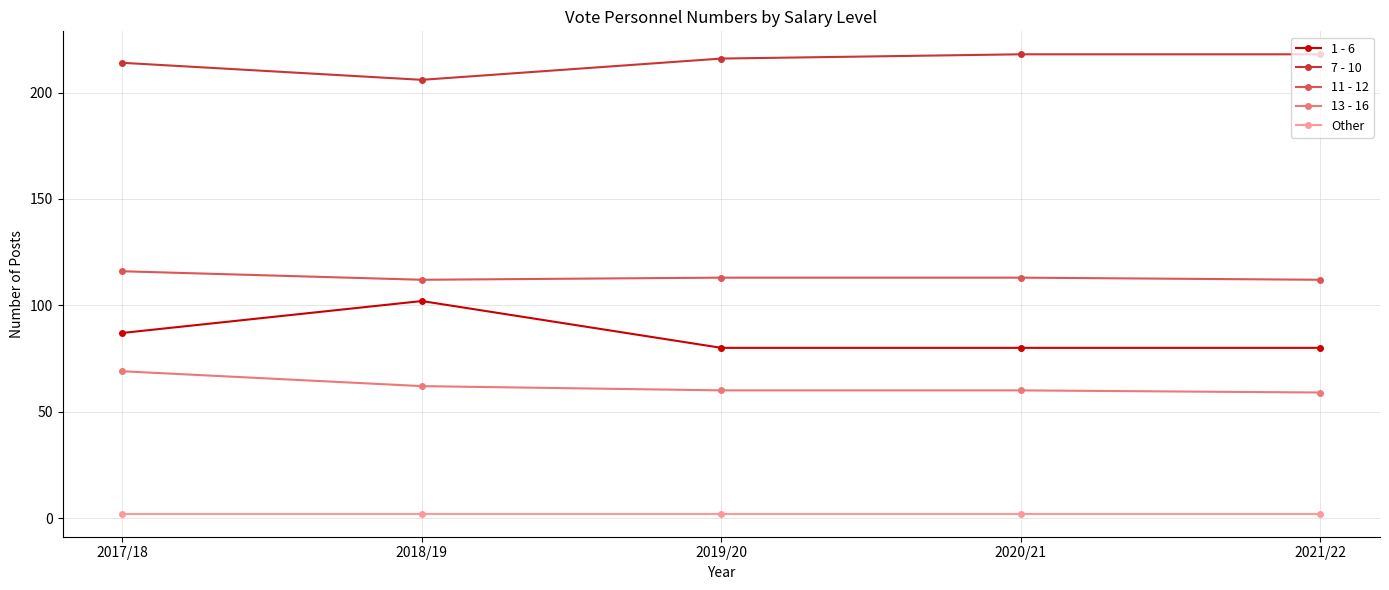

What is the sum of all Other values?

10